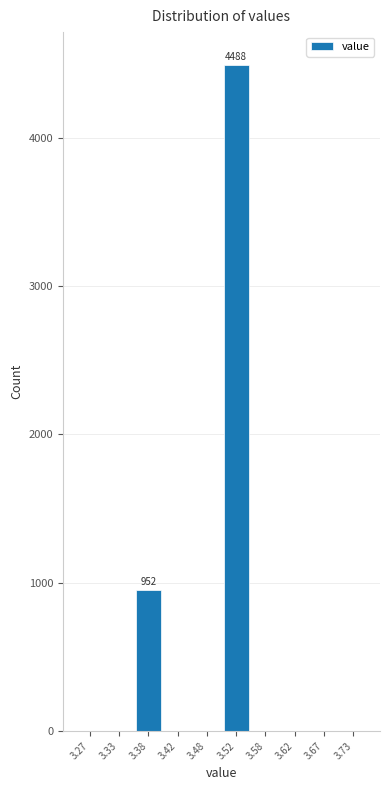

Over which range of the x-axis is the bar tallest?

3.50 to 3.55